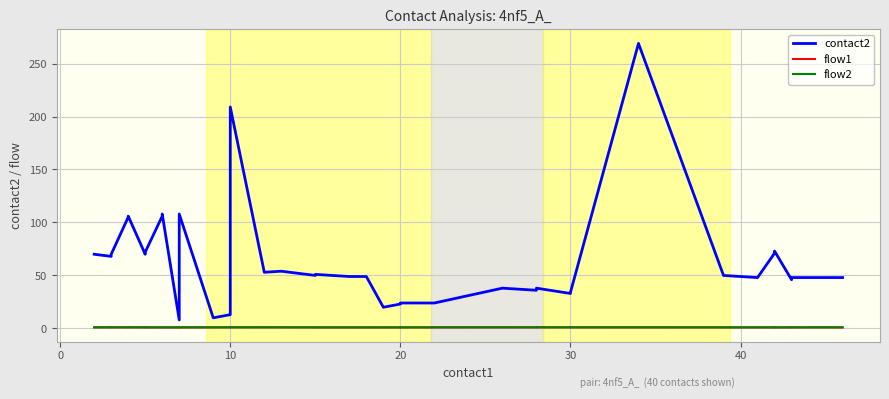

What is the difference between the maximum and second lowest values in the flow2 series?

0.1